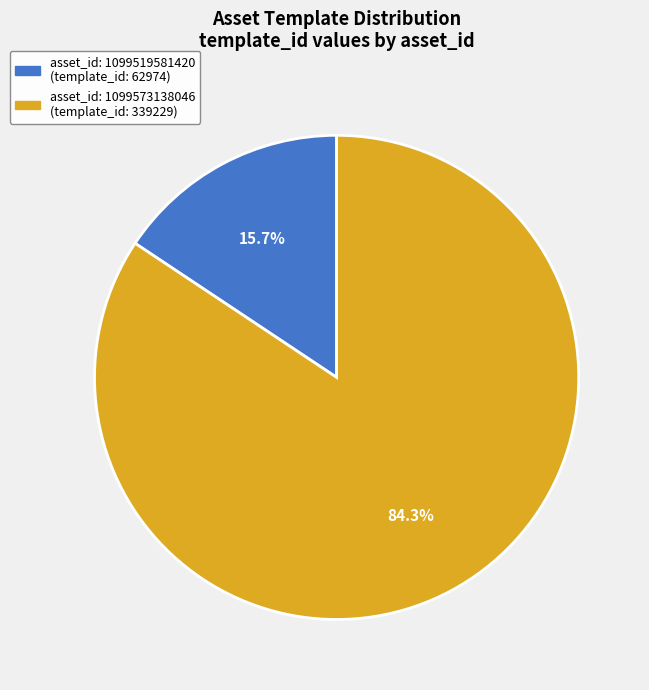

Is there a majority slice in this chart?

Yes